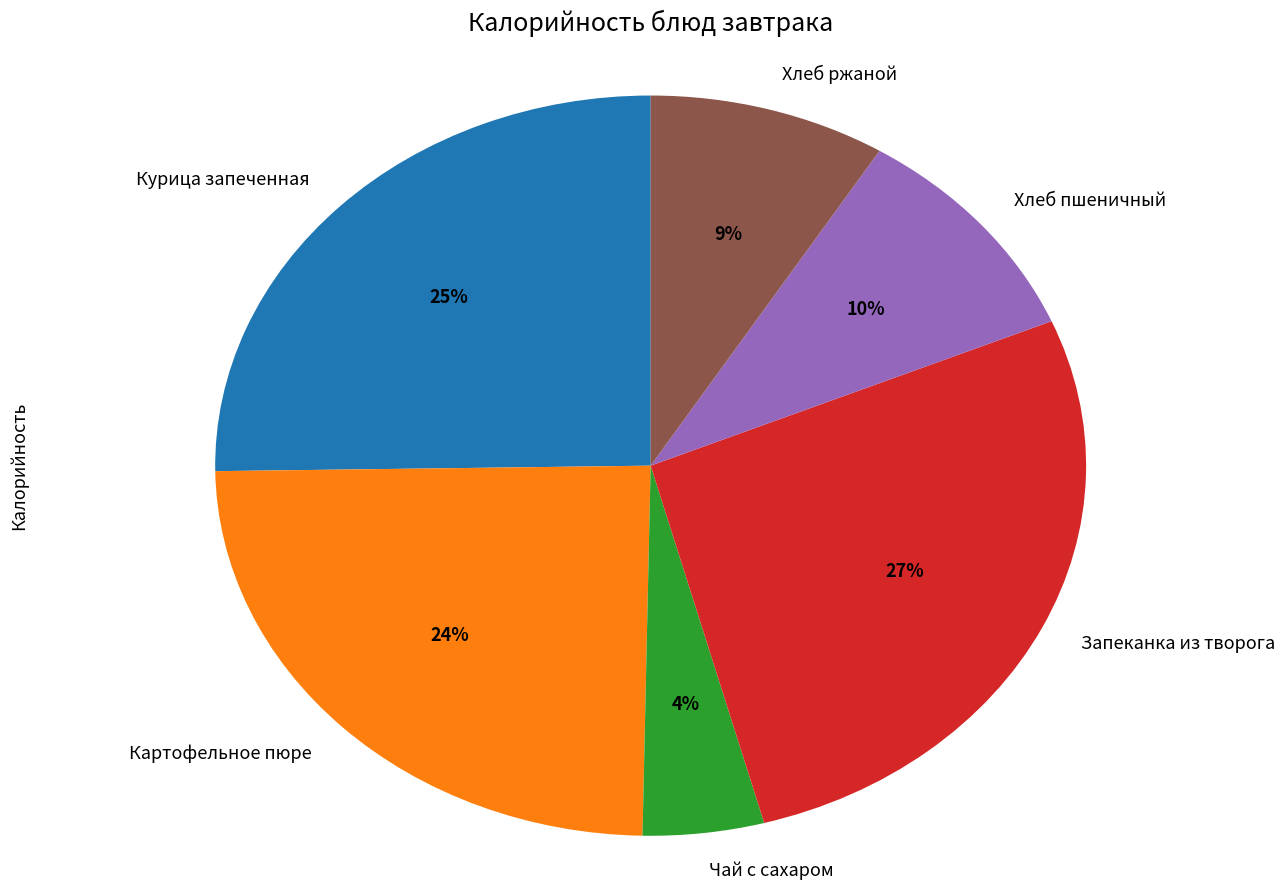

How many segments does this pie chart have?

6